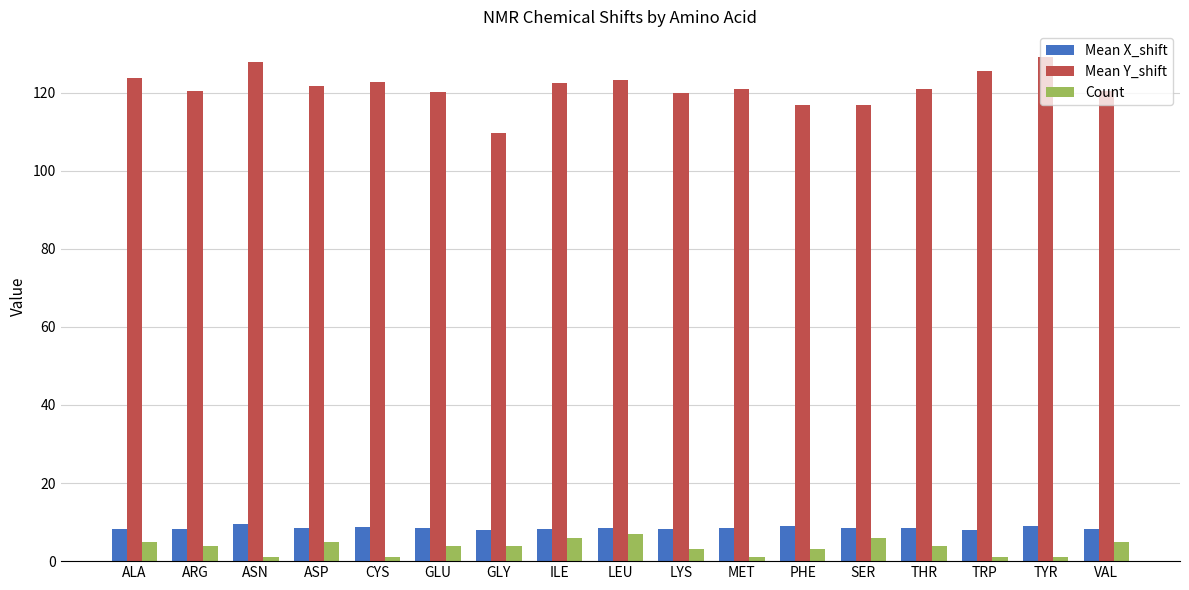

What is the minimum value for Count?

1.0